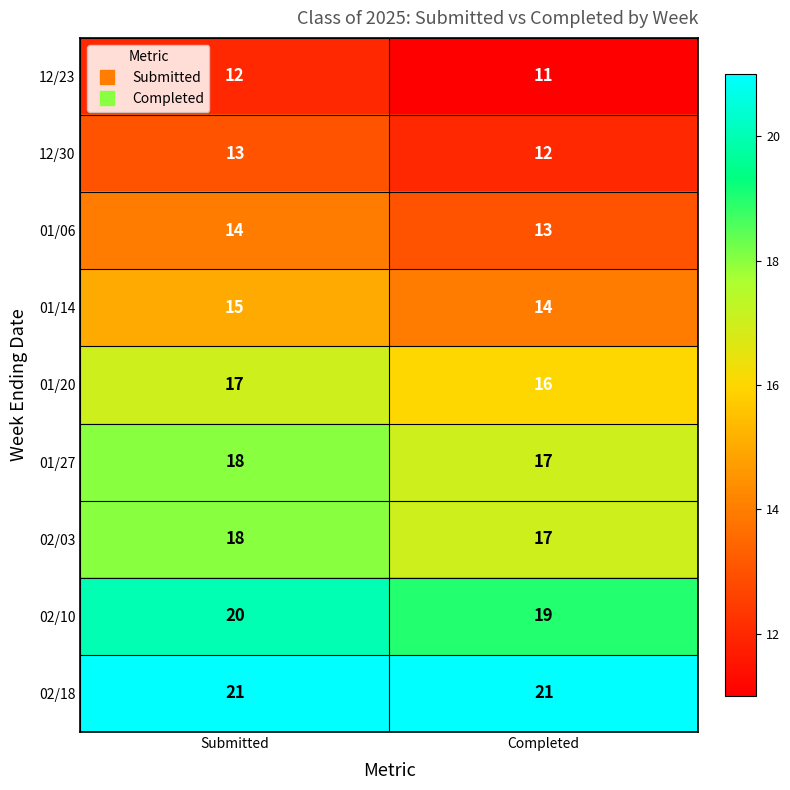

The value of 12/23 at Submitted is 12. True or false?

True